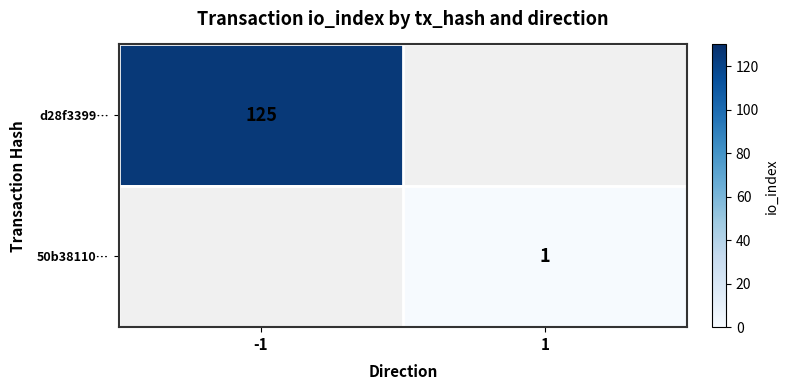

How many distinct data groups are displayed?

2